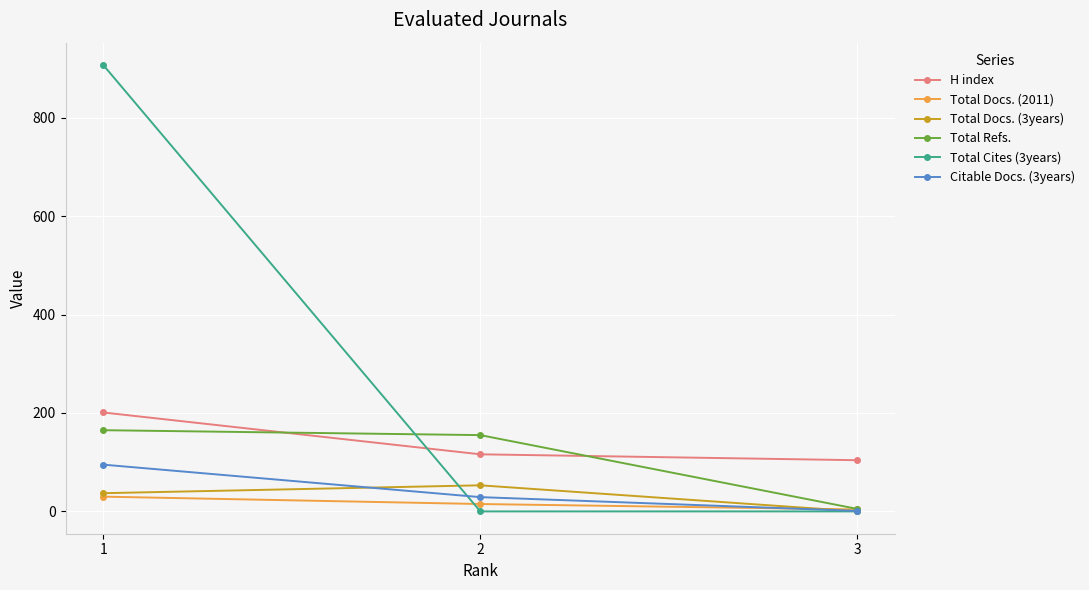

Reading left to right, what are all the values shown in this chart?

H index: 1=201	2=116	3=104
Total Docs. (2011): 1=30	2=15	3=4
Total Docs. (3years): 1=37	2=53	3=0
Total Refs.: 1=165	2=155	3=5
Total Cites (3years): 1=907	2=0	3=0
Citable Docs. (3years): 1=95	2=29	3=1